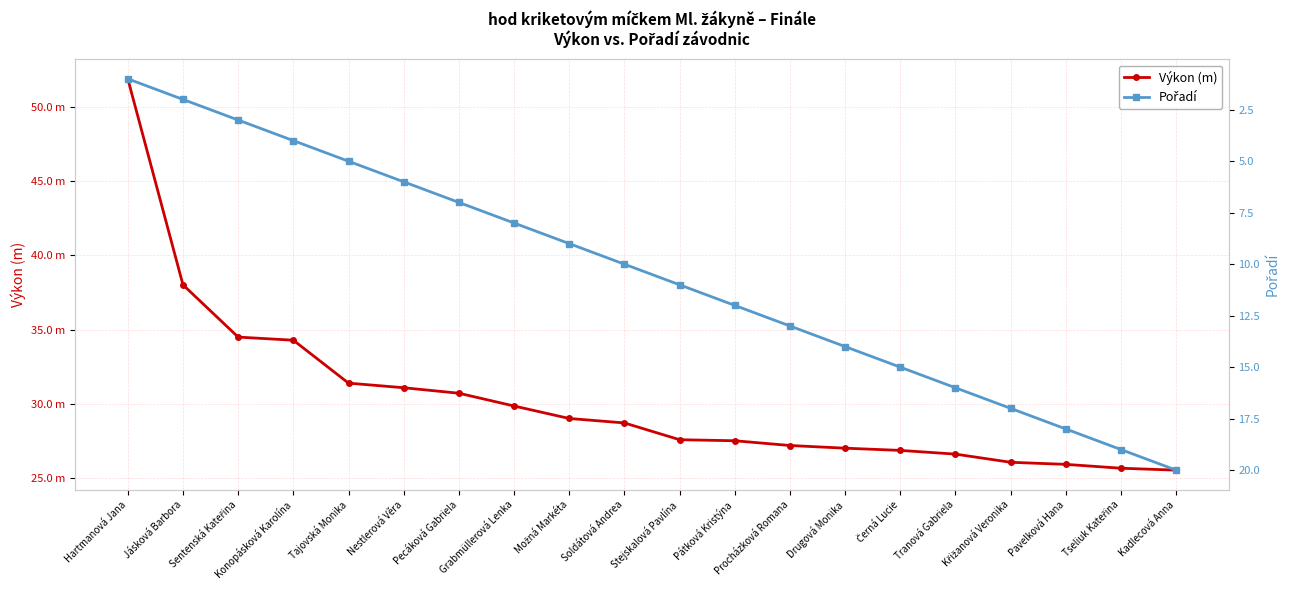

What is the highest value of the Výkon (m) series?

51.9